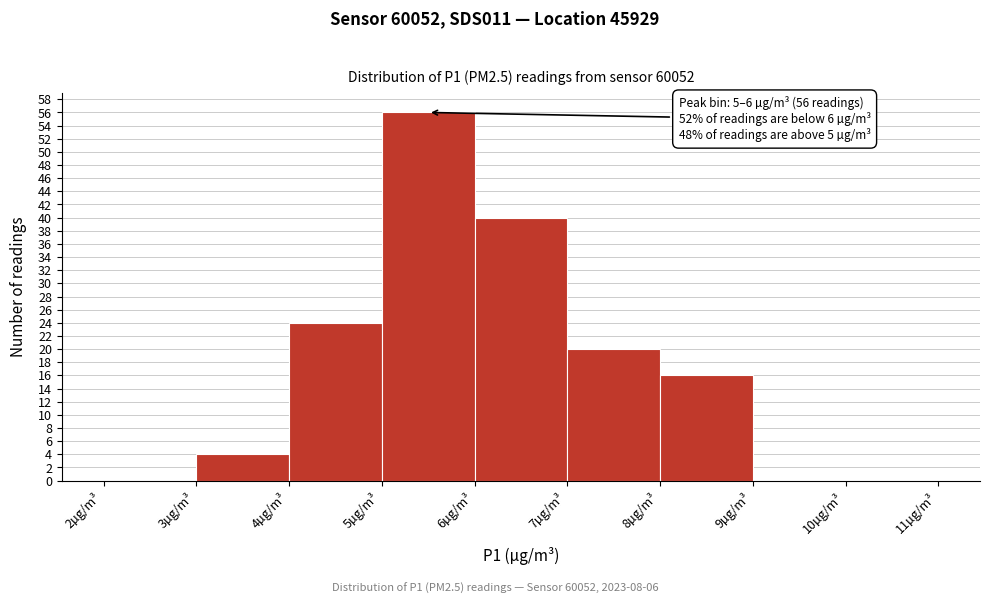

Over which range of the x-axis is the bar tallest?

5 to 6